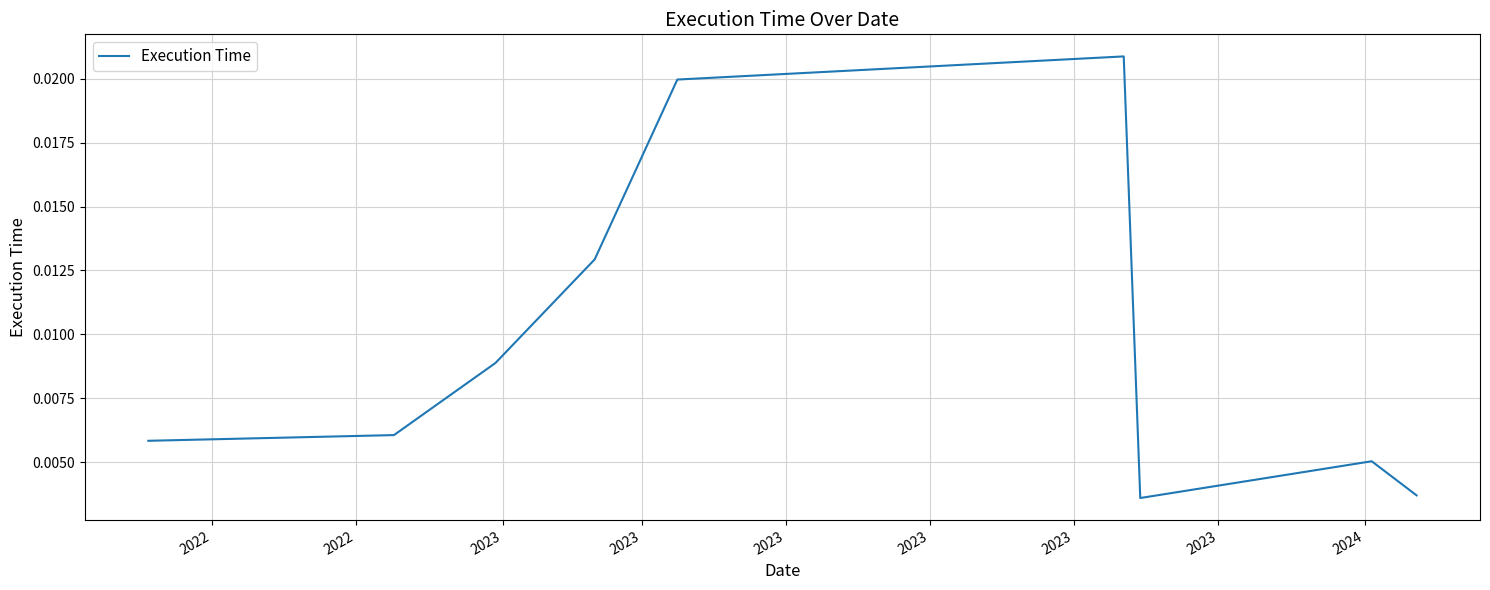

How many lines are shown in the chart?

1